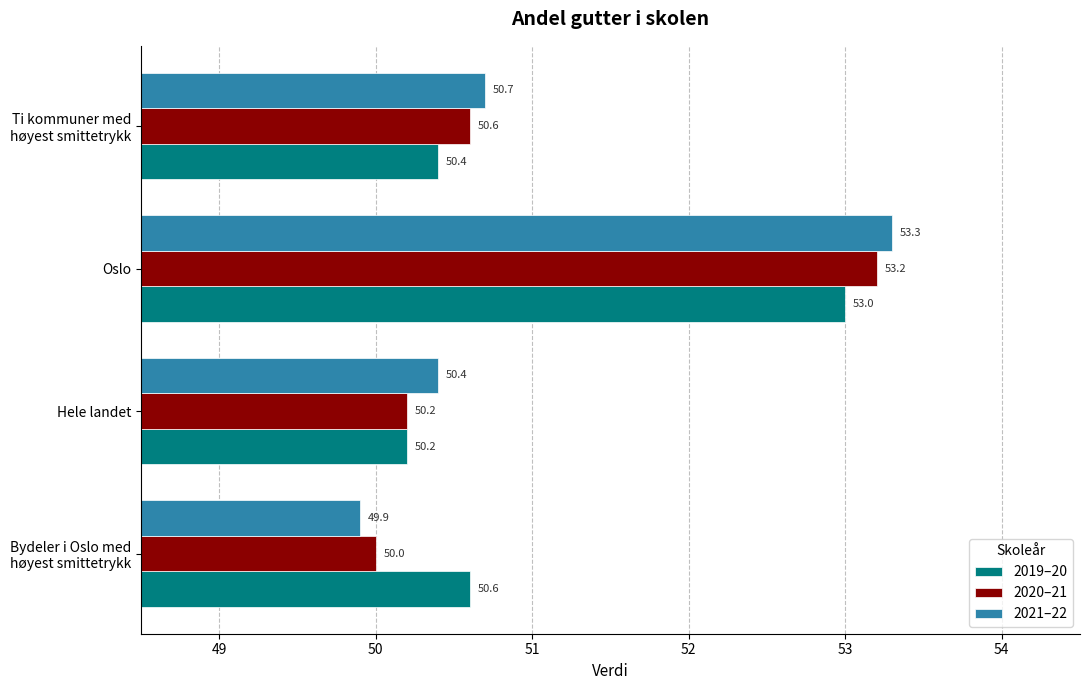

At which category is the sum across all series the highest?

Oslo